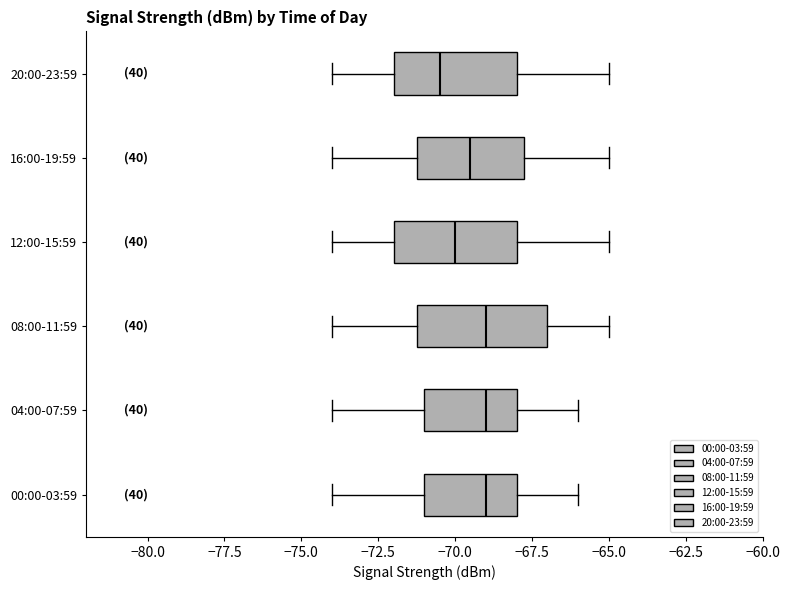

Reading bottom to top, transcribe this box plot: for each box, give where its median line is, the range the box spans, and where its two whiskers end, as read against the x-axis. The values are not printed on the chart, so give them approximately, as read against the axis.

00:00-03:59: median -69.0, box -71.0 to -68.0, whiskers -74.0 to -66.0
04:00-07:59: median -69.0, box -71.0 to -68.0, whiskers -74.0 to -66.0
08:00-11:59: median -69.0, box -71.0 to -67.0, whiskers -74.0 to -65.0
12:00-15:59: median -70.0, box -72.0 to -68.0, whiskers -74.0 to -65.0
16:00-19:59: median -69.5, box -71.0 to -67.5, whiskers -74.0 to -65.0
20:00-23:59: median -70.5, box -72.0 to -68.0, whiskers -74.0 to -65.0